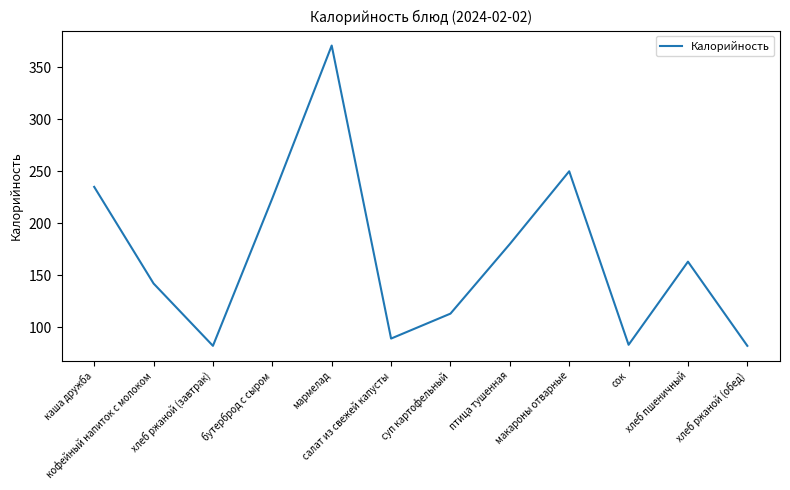

What position from the right is суп картофельный?

6